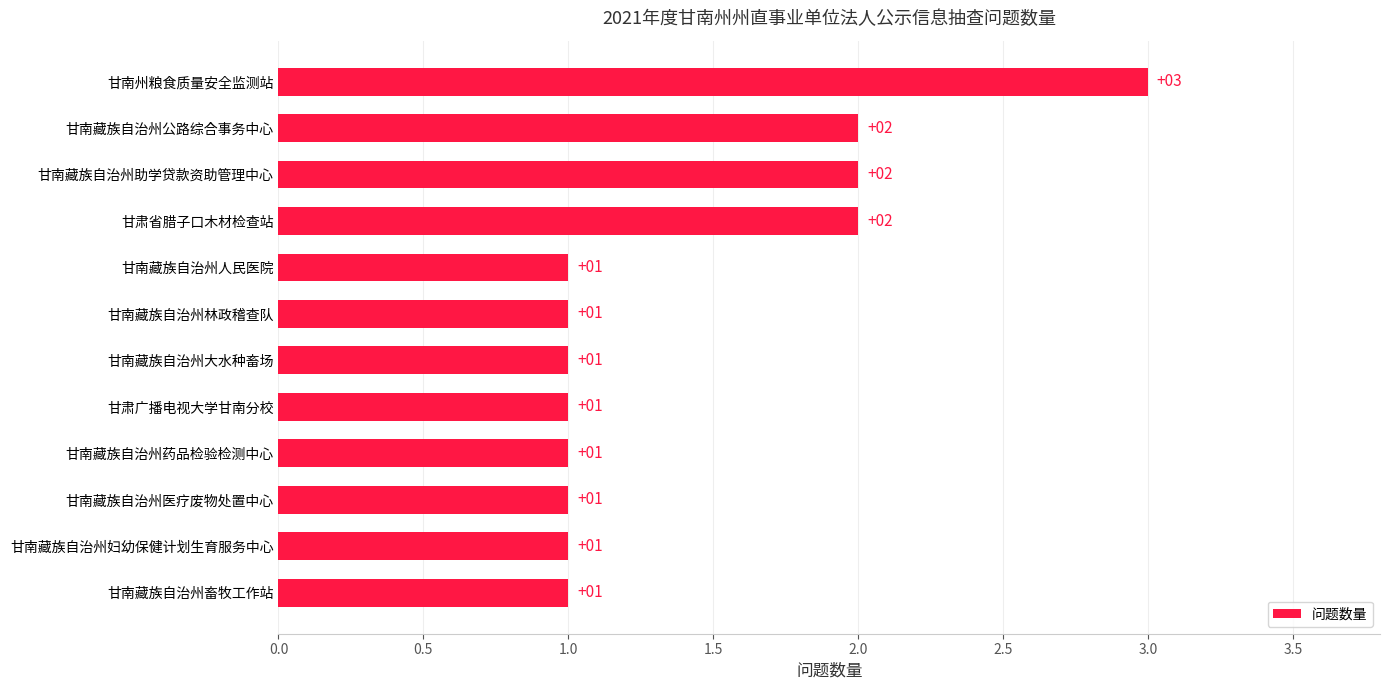

What is the ratio of the value at 甘南州粮食质量安全监测站 to the value at 甘南藏族自治州大水种畜场?

3.0